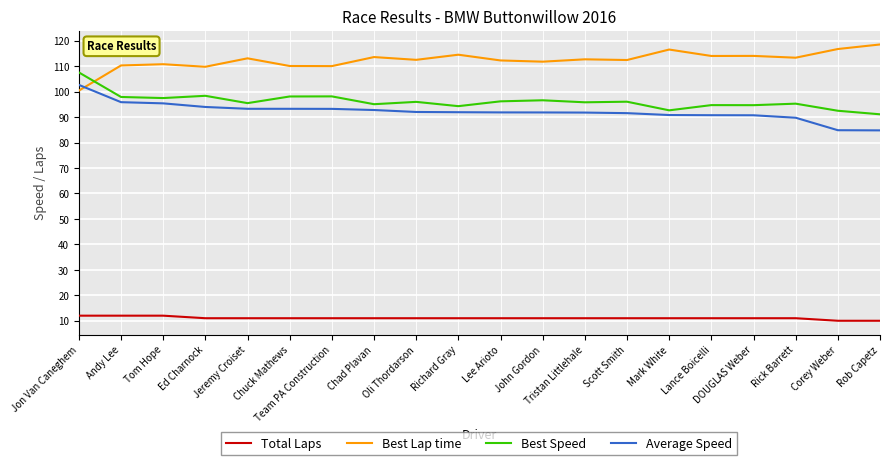

True or false: Average Speed has a value of 59.5 at Chuck Mathews.

False